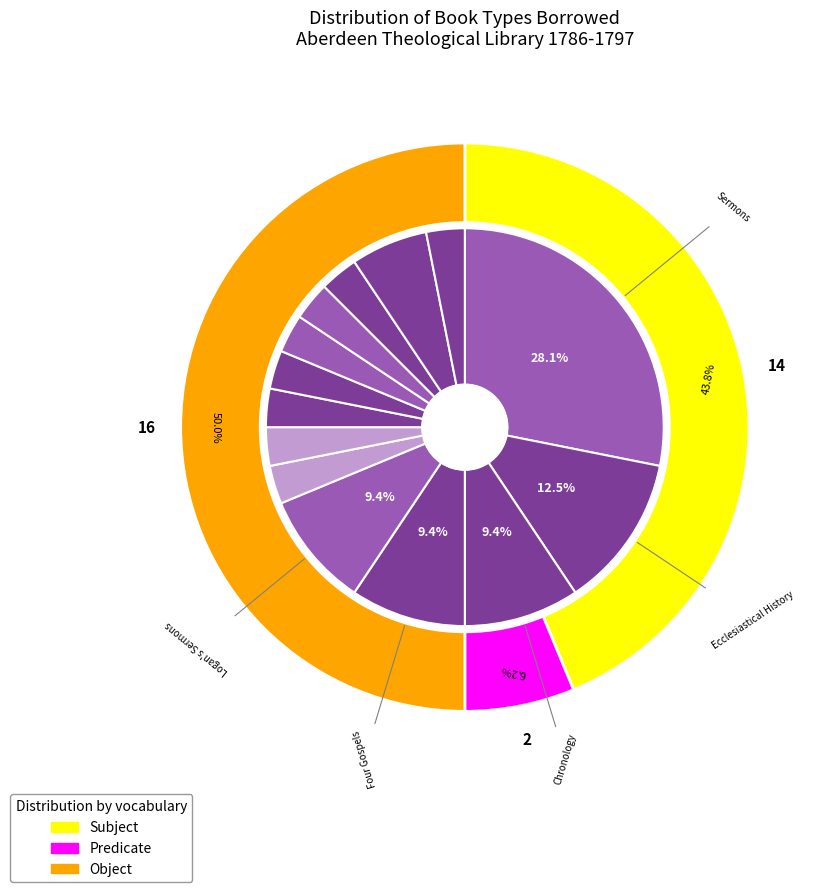

To the nearest percent, what percentage of the pie is Elements of Criticism?

3%